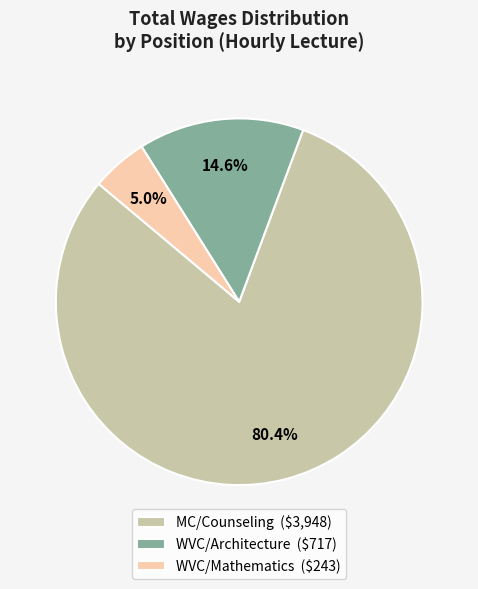

What percentage is the WVC/Architecture slice, to the nearest percent?

15%